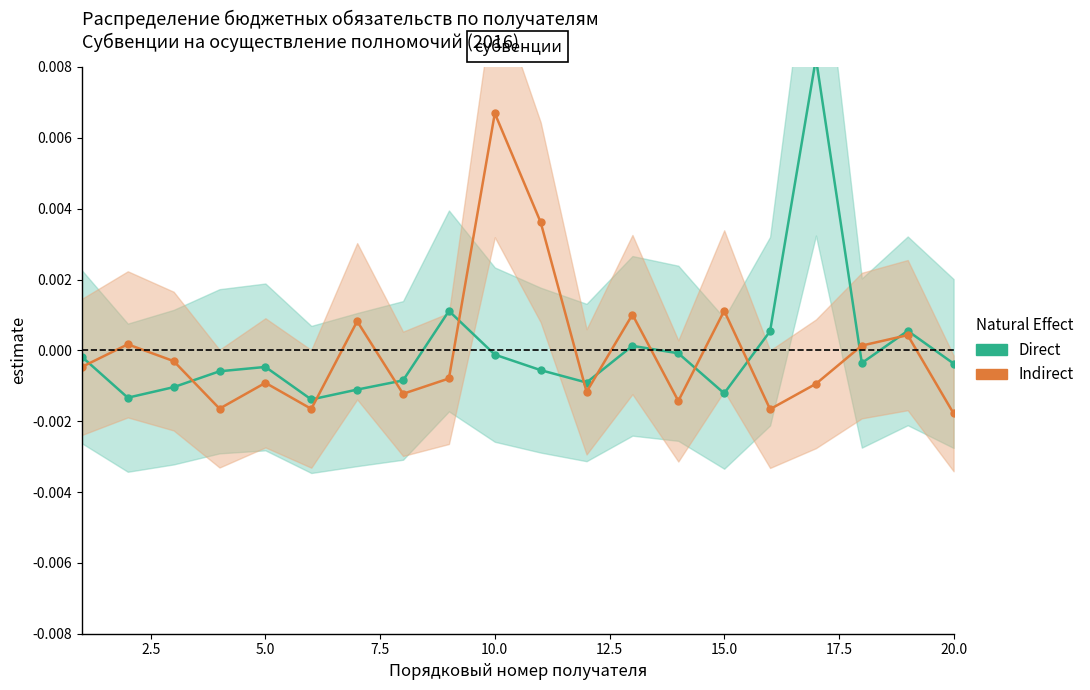

How many categories are shown in the chart?

20